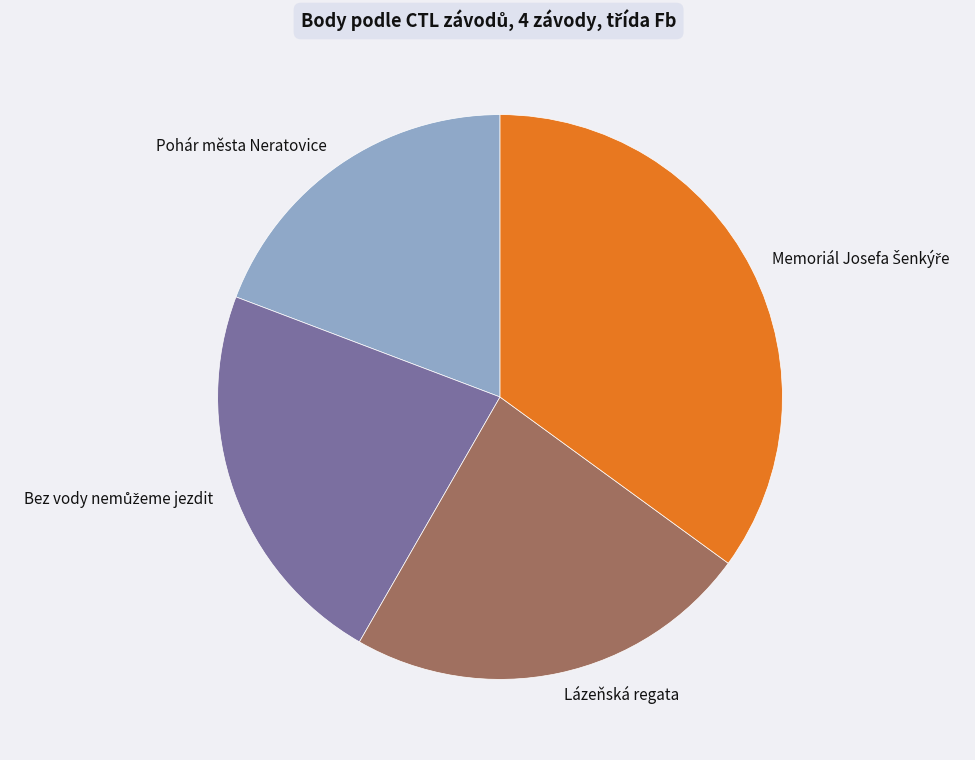

Is there any slice that represents more than half of the pie?

No